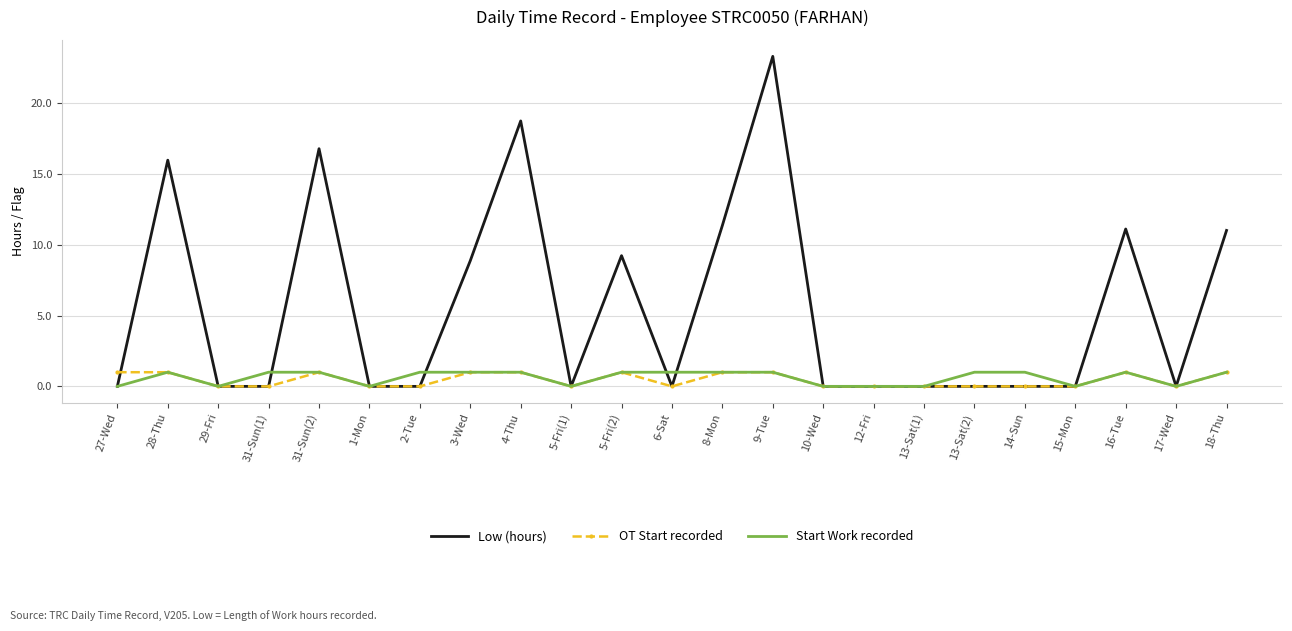

True or false: Start Work recorded has a value of 1.0 at 16-Tue.

True